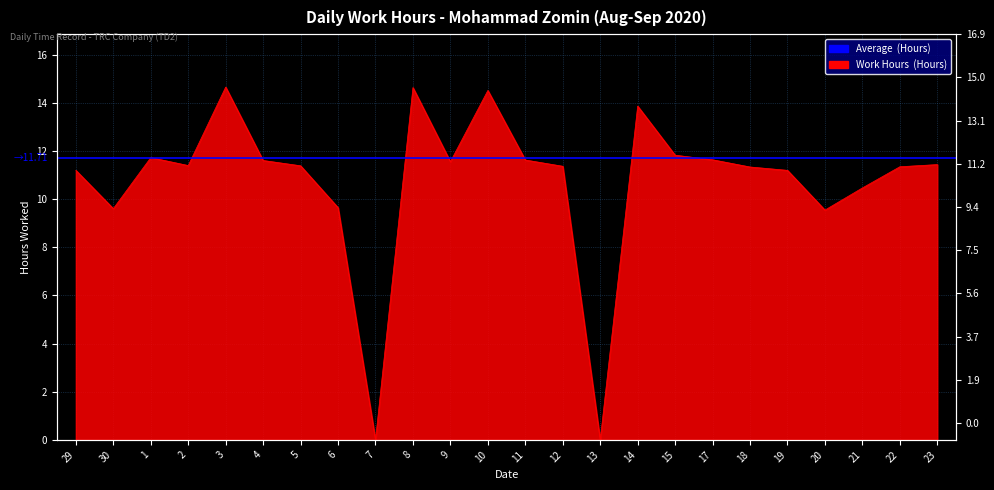

Rank the categories by value from lowest to highest.

7, 13, 20, 30, 6, 21, 29, 19, 18, 22, 12, 5, 2, 23, 9, 4, 11, 17, 1, 15, 14, 10, 8, 3